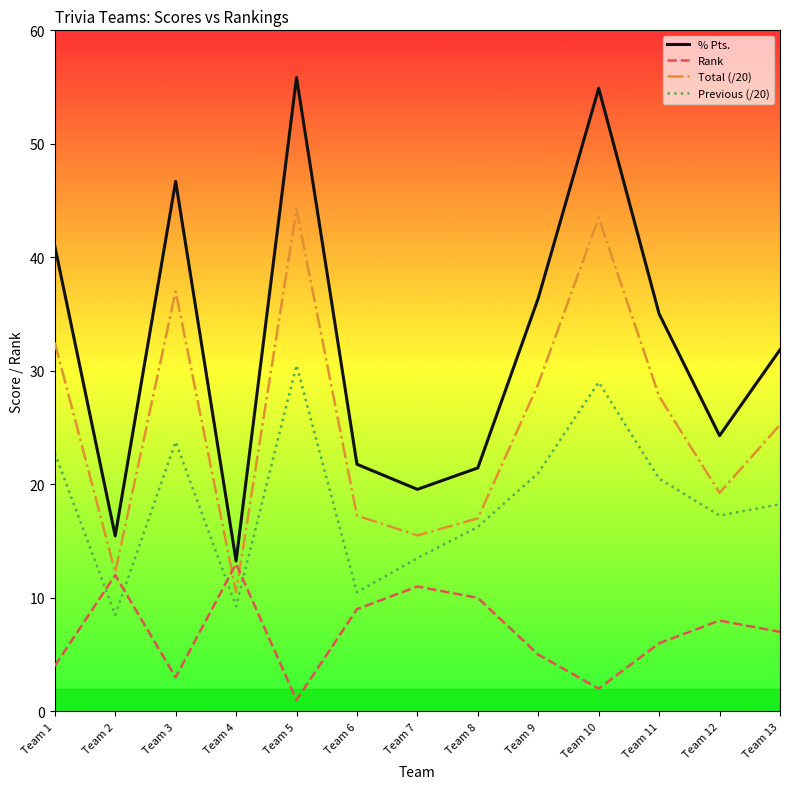

True or false: % Pts. and Previous (/20) intersect in this chart.

False